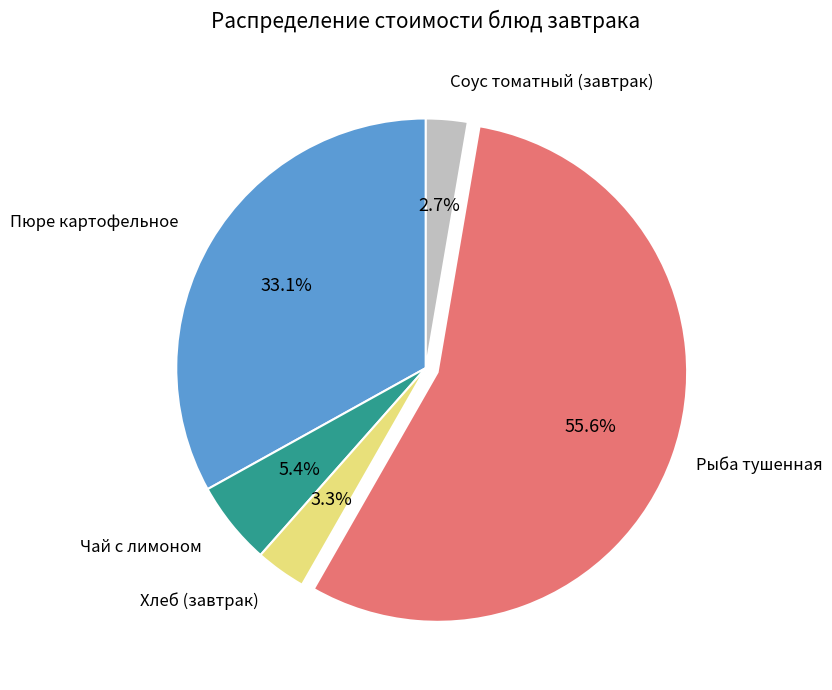

Between Соус томатный (завтрак) and Чай с лимоном, which is larger?

Чай с лимоном